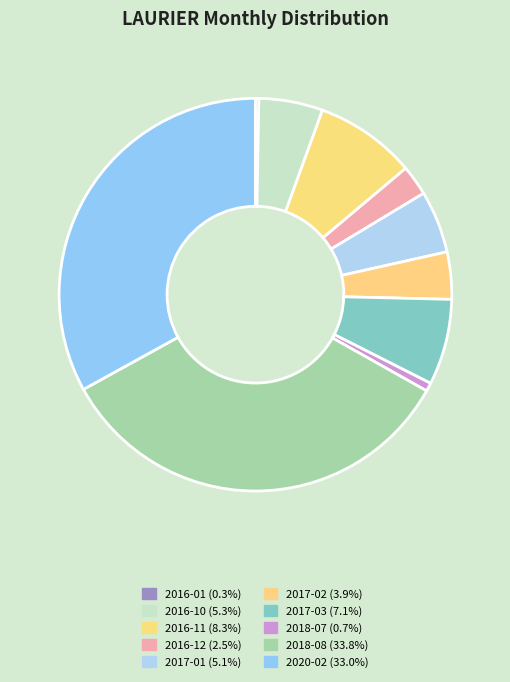

The 2016-11 slice represents 8% of the pie. True or false?

True